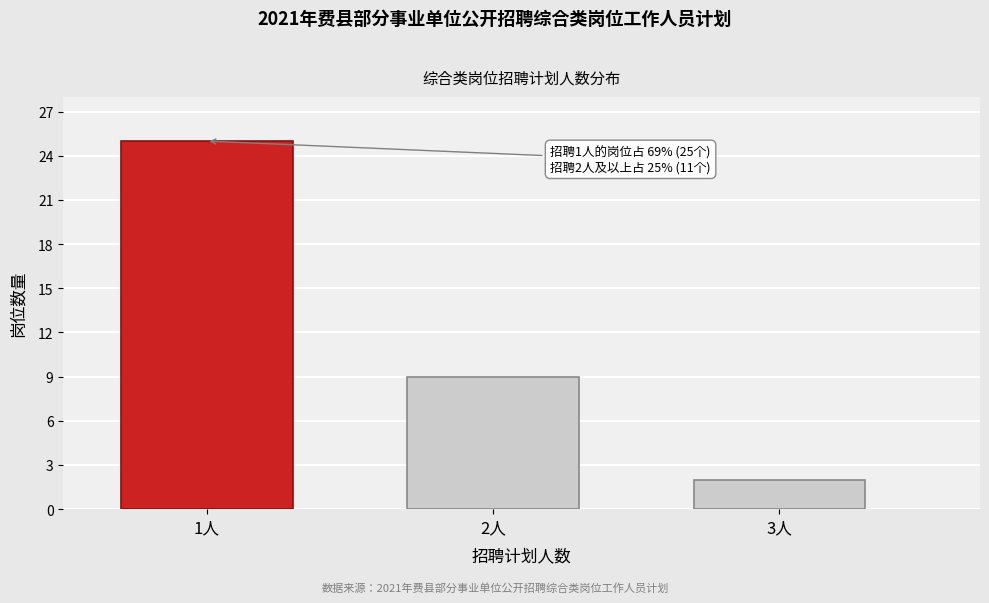

Reading left to right, transcribe all the data shown in this chart.

1人=25	2人=9	3人=2